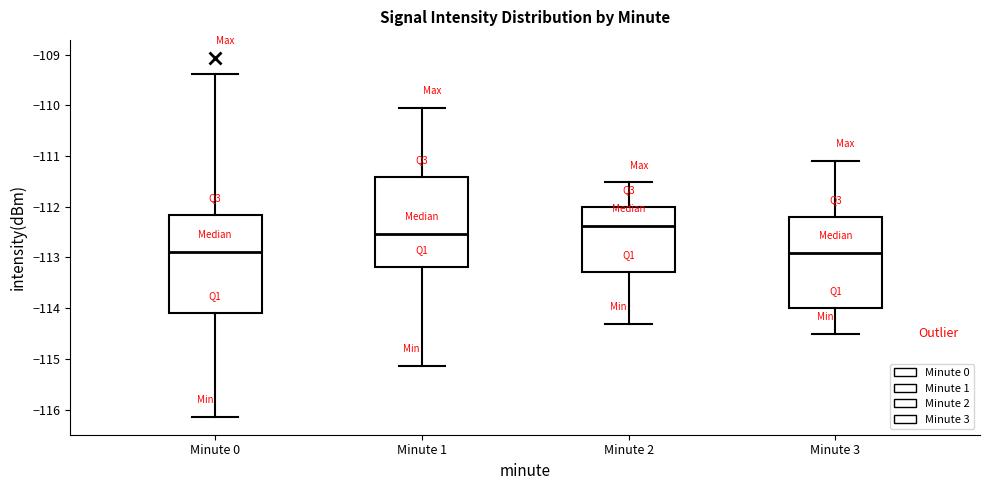

Which box has the highest median line?

Minute 2